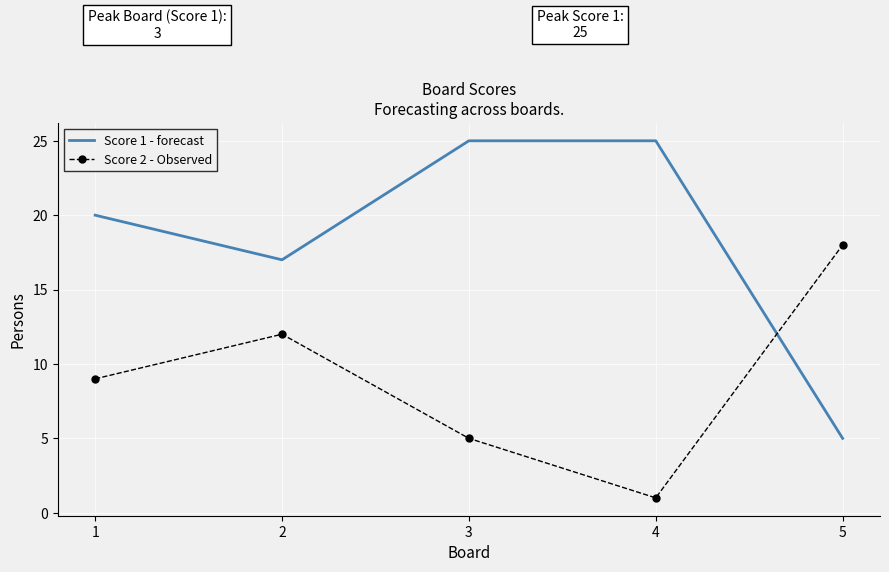

What are all the series names shown in the legend?

Score 1 - forecast, Score 2 - Observed